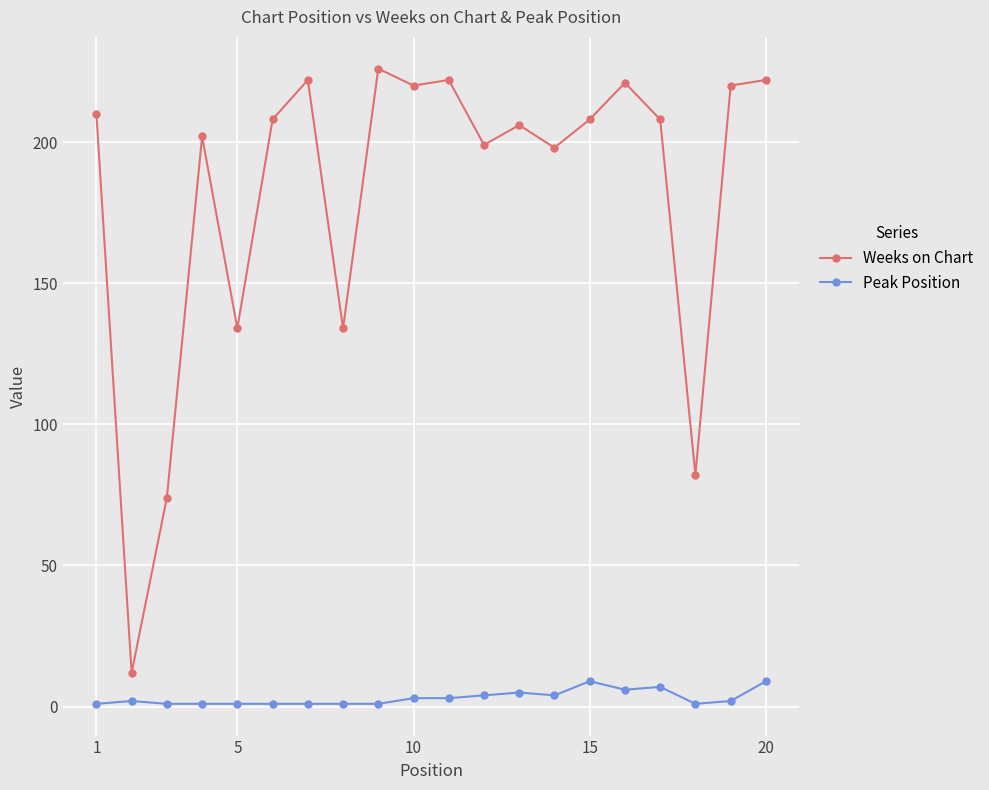

True or false: Peak Position and Weeks on Chart cross at least once.

False